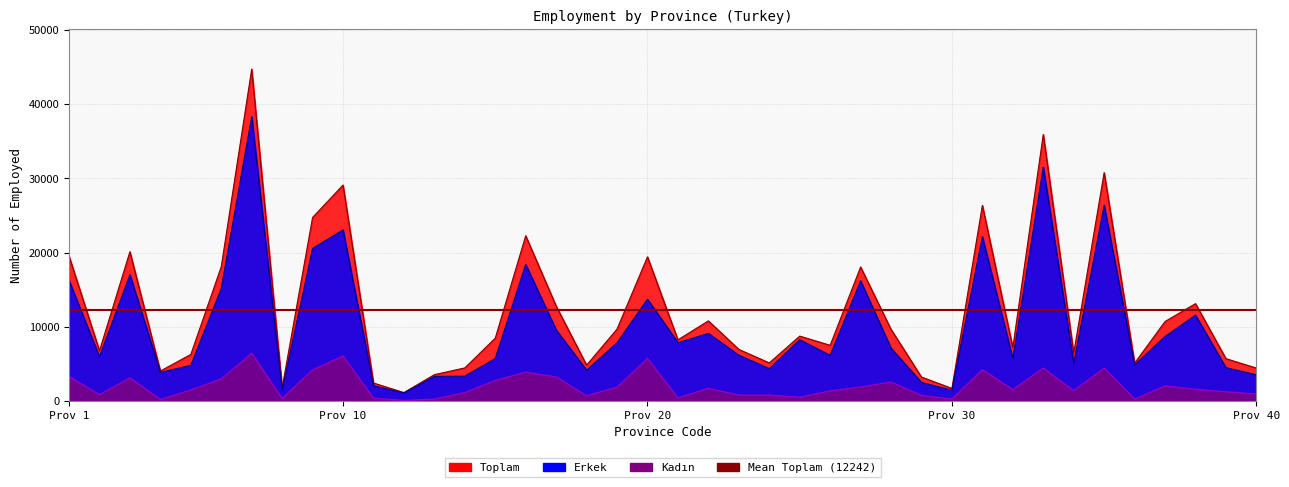

What is the total value across all series at 14?

8882